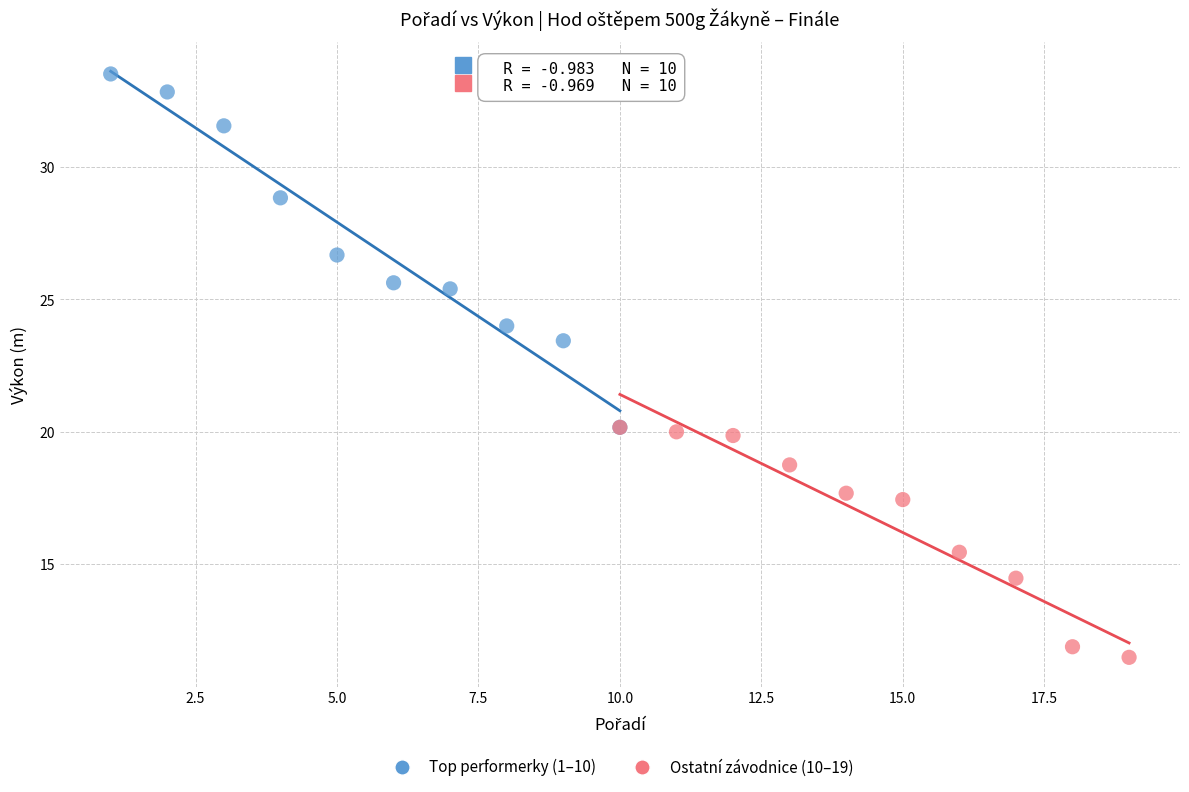

What are all the series names shown in the legend?

Top performerky (1–10), Ostatní závodnice (10–19)